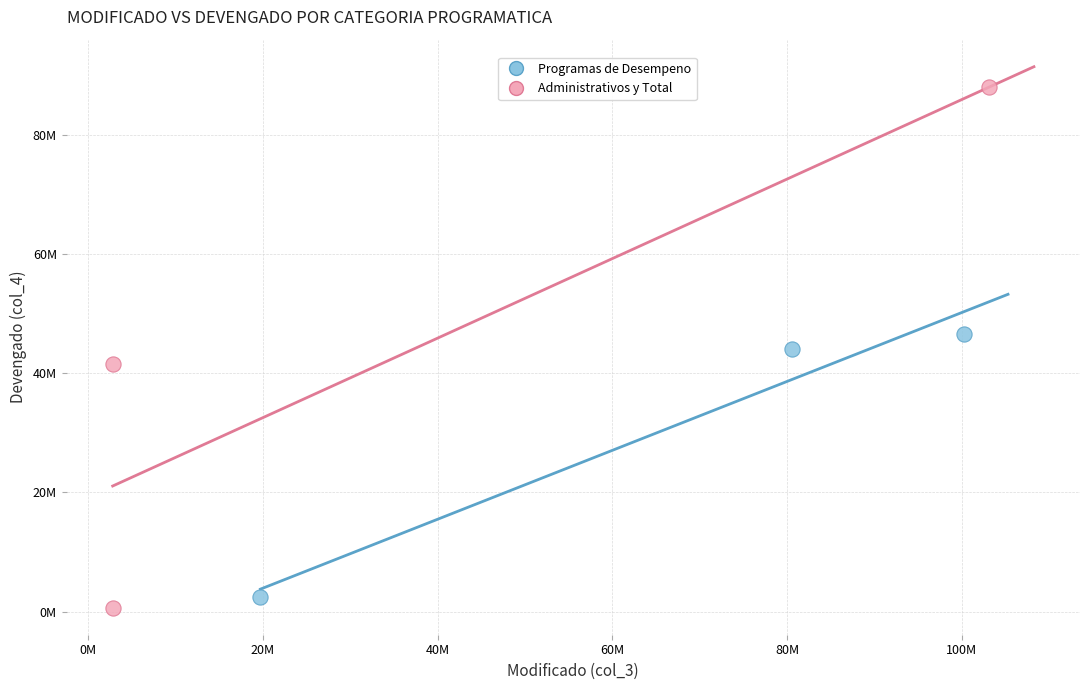

Which series has the widest spread of Y values?

Administrativos y Total